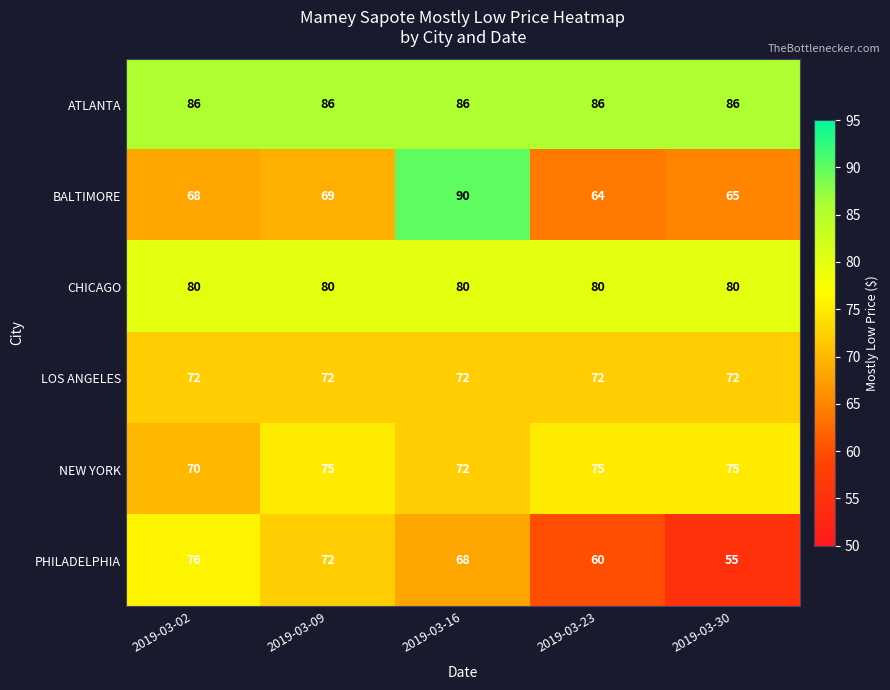

How many NEW YORK values are between 72 and 75?

4